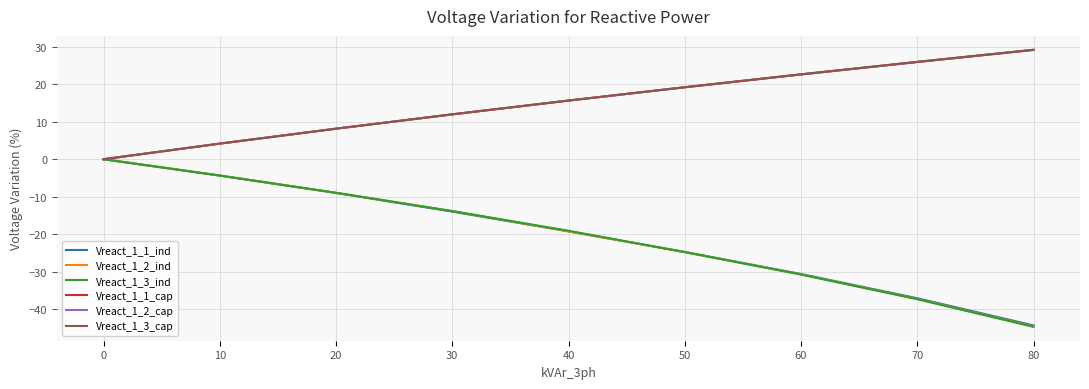

What is the difference between the maximum and minimum values in the Vreact_1_3_ind series?

44.7